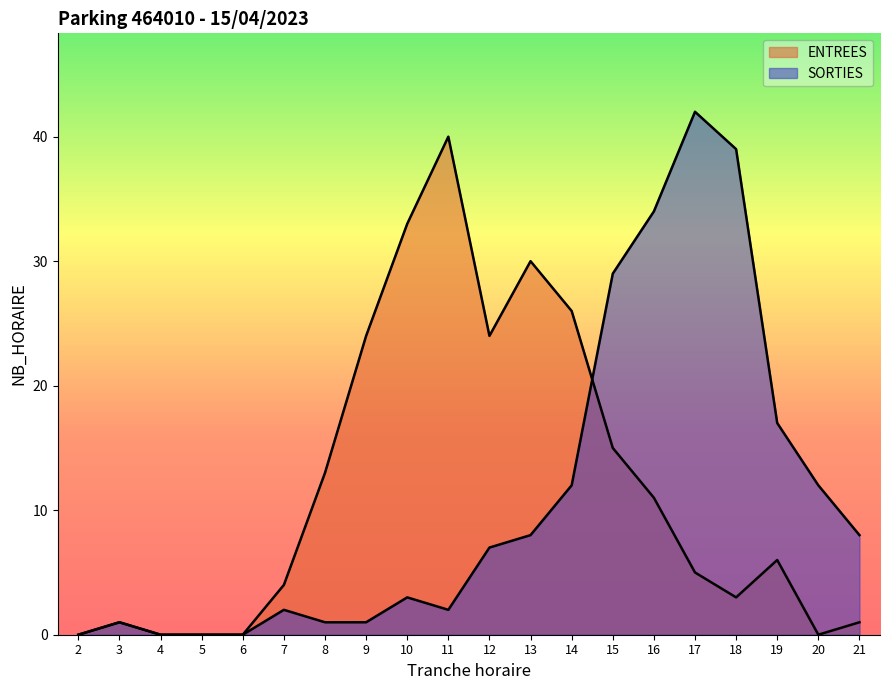

What is the average value of the SORTIES series?

11